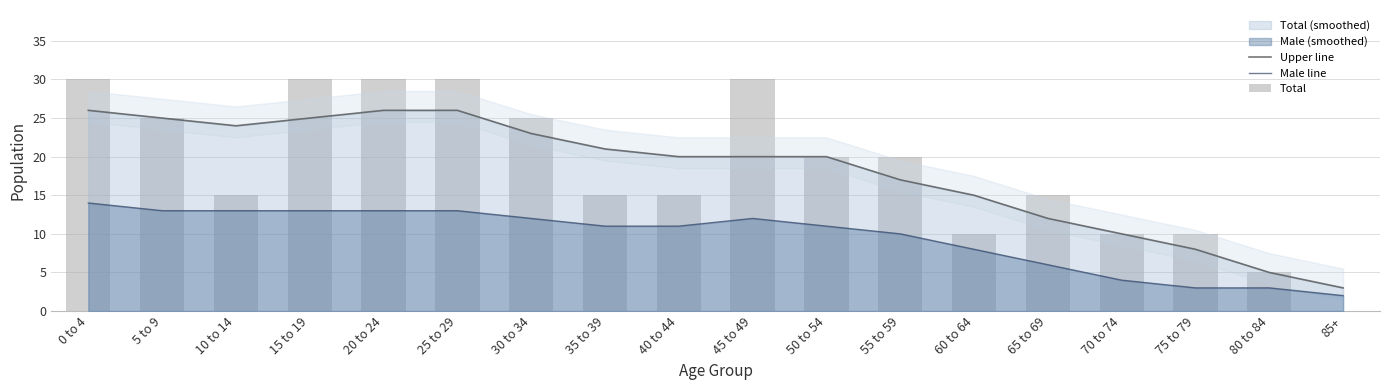

True or false: Male line has a value of 3 at 80 to 84.

True